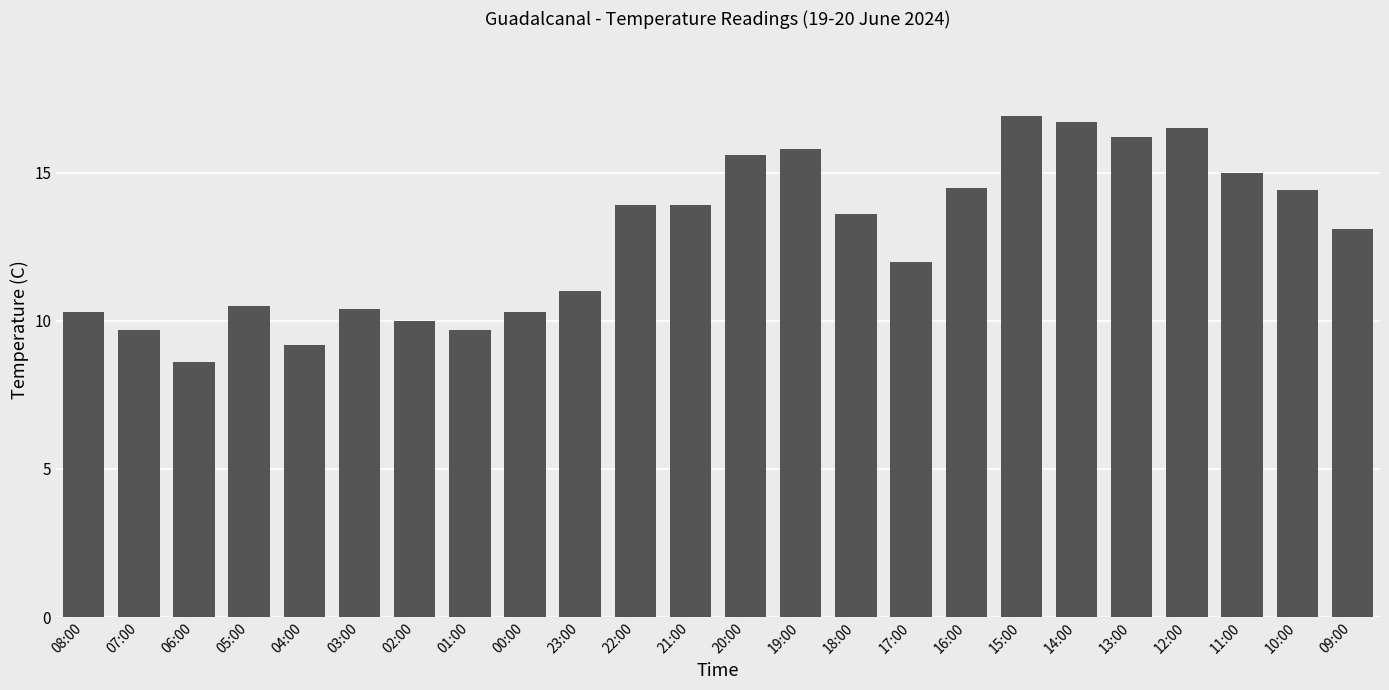

What is the label of the 22nd bar from the right?

06:00